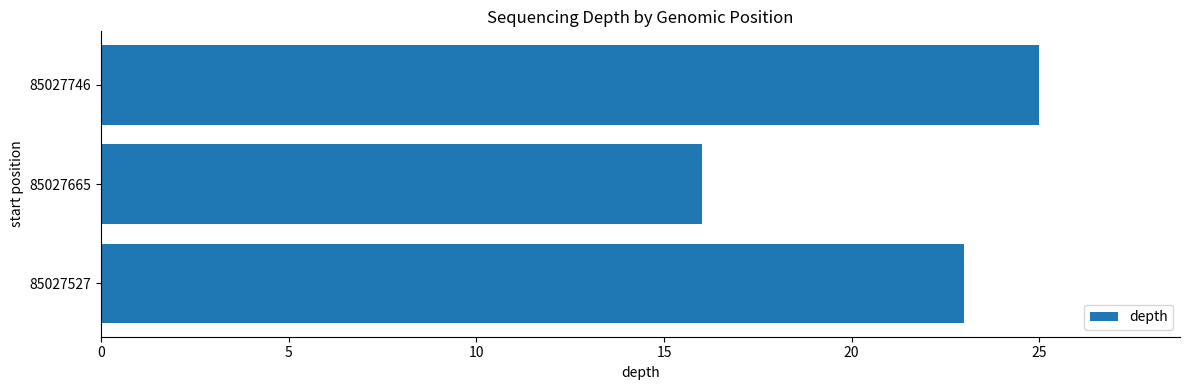

What is the average value?

21